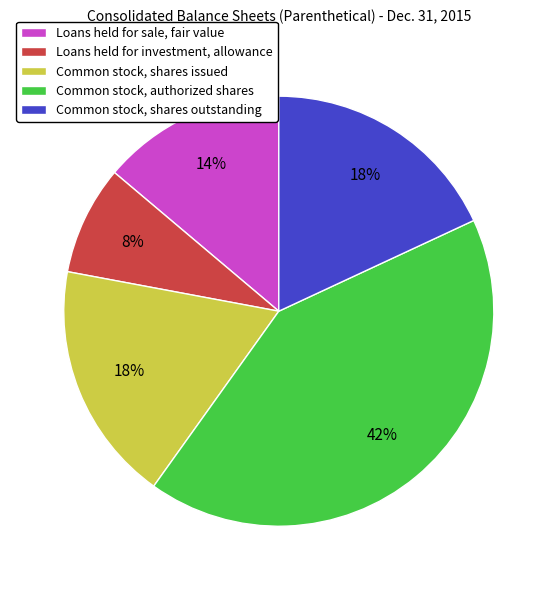

The Common stock, shares outstanding slice represents 25% of the pie. True or false?

False